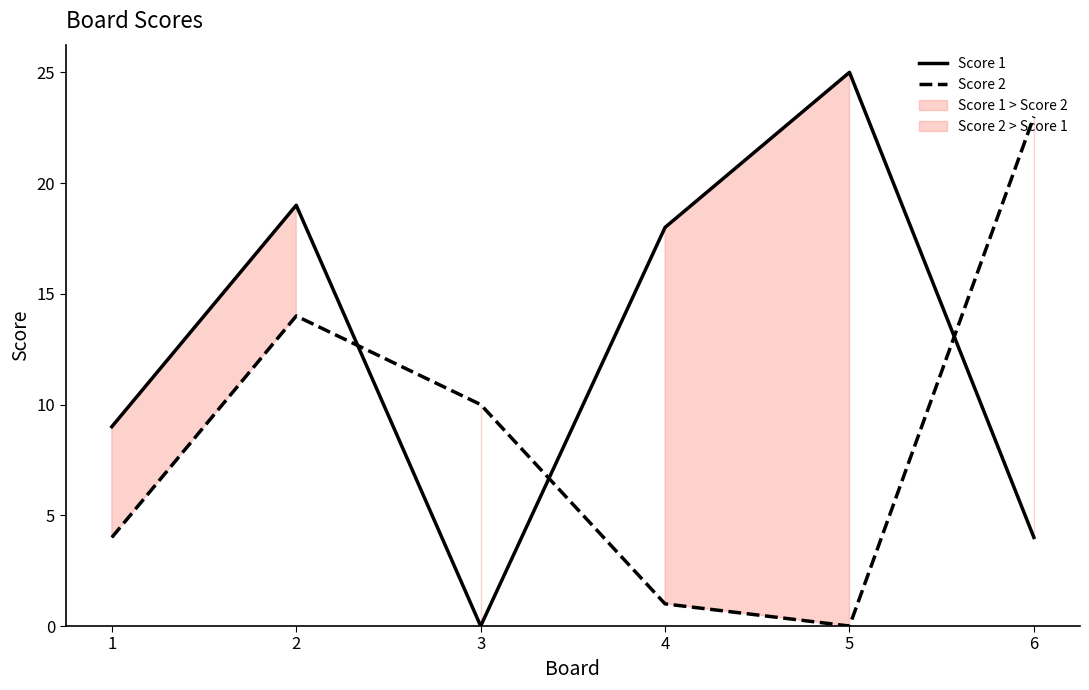

Where is Score 2 nearest to the value 11?

3